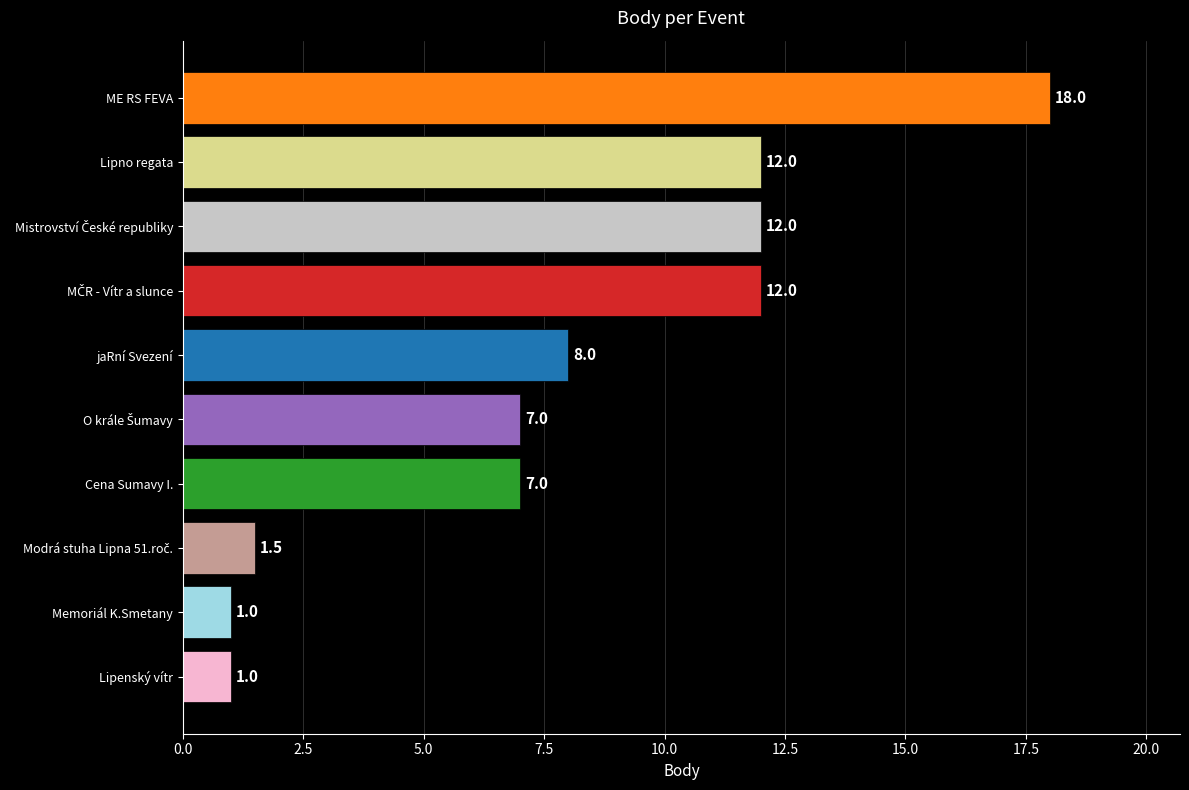

Where is the data nearest to the value 9?

jaRní Svezení